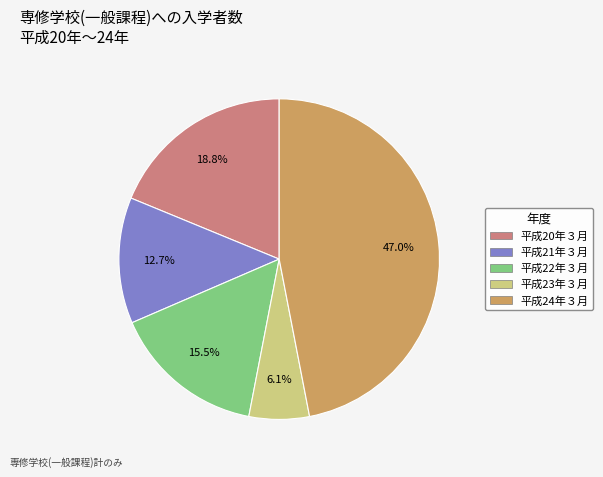

Is it true that 平成21年３月 is 13% of the pie?

True